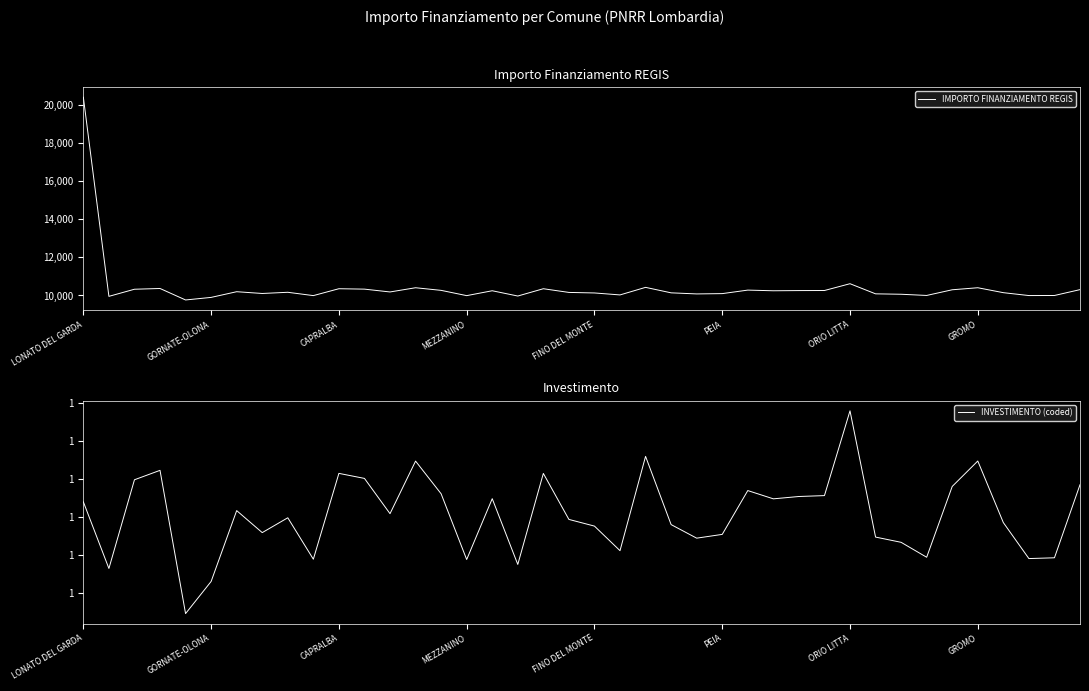

What is the maximum value for IMPORTO FINANZIAMENTO REGIS?

20407.5